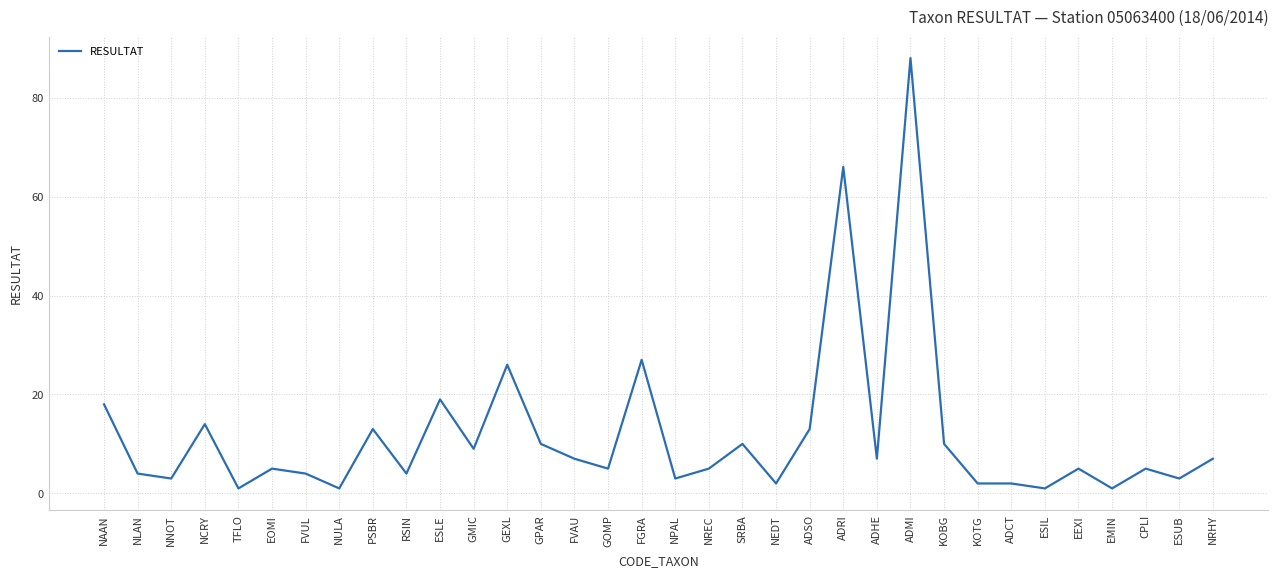

The value at ESLE is 19. True or false?

True